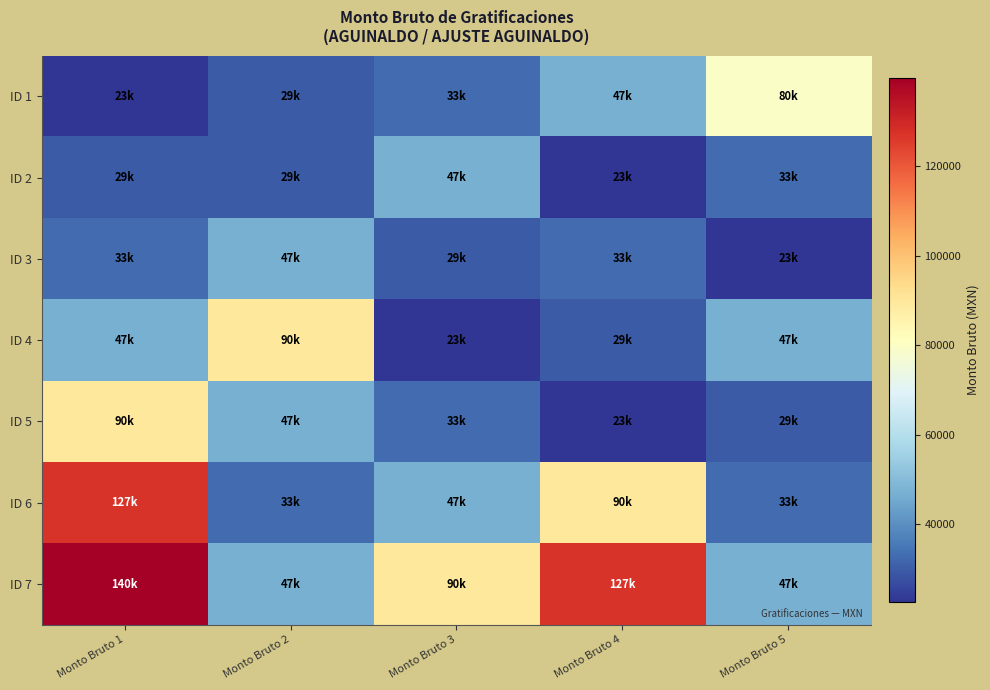

Count the number of categories in the chart.

5